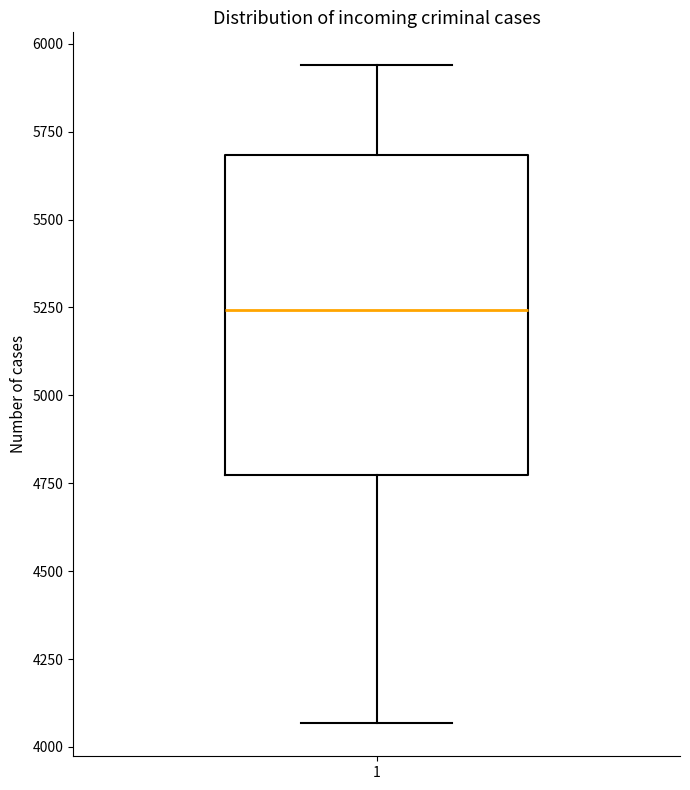

Read this box plot against the y-axis: the position of the median line, the range covered by the box, and the ends of both whiskers. The values are not printed on the chart, so give them approximately, as read against the axis.

median 5250, box 4750 to 5700, whiskers 4050 to 5950